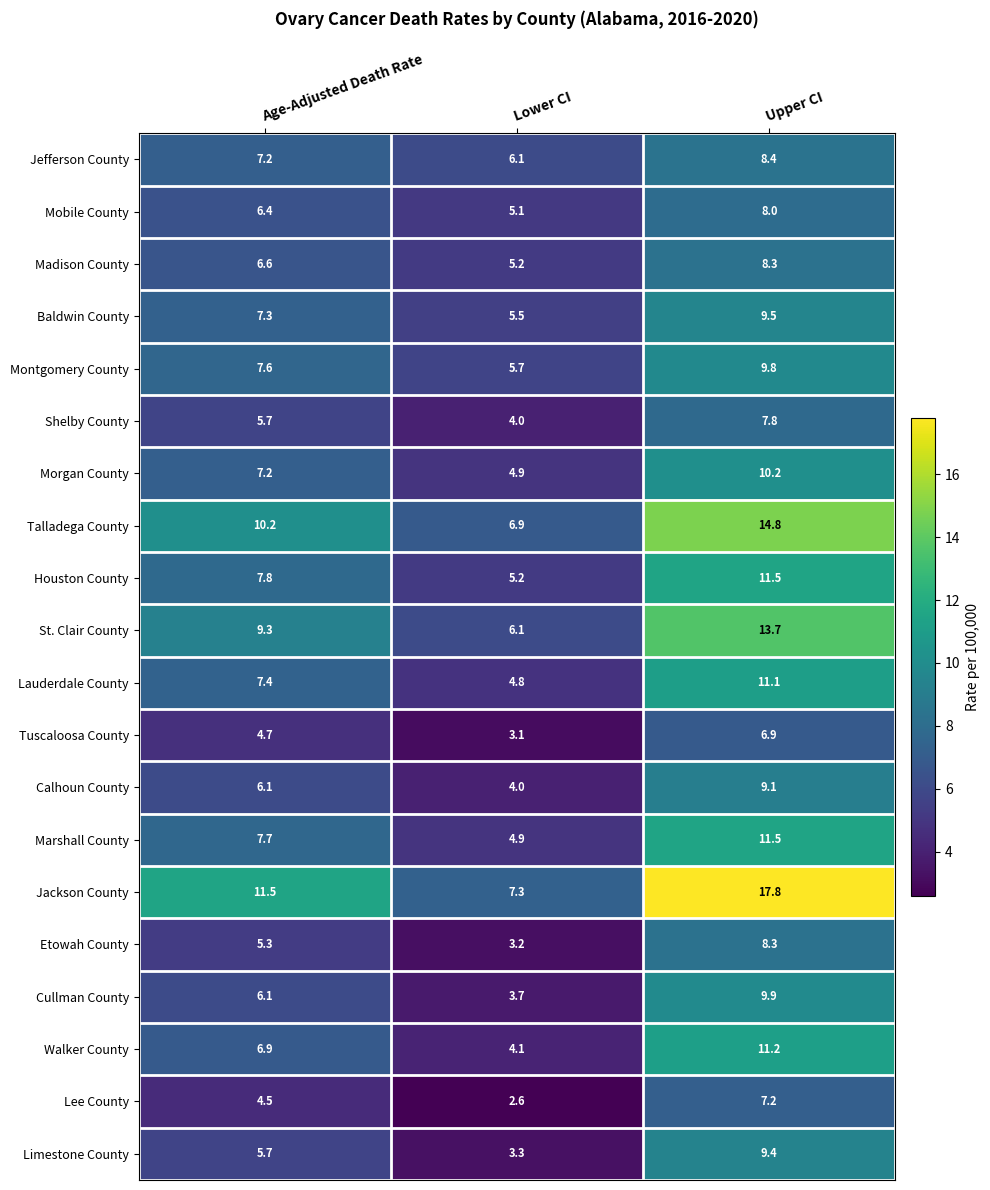

Rank the categories by Madison County value from lowest to highest.

Lower CI, Age-Adjusted Death Rate, Upper CI